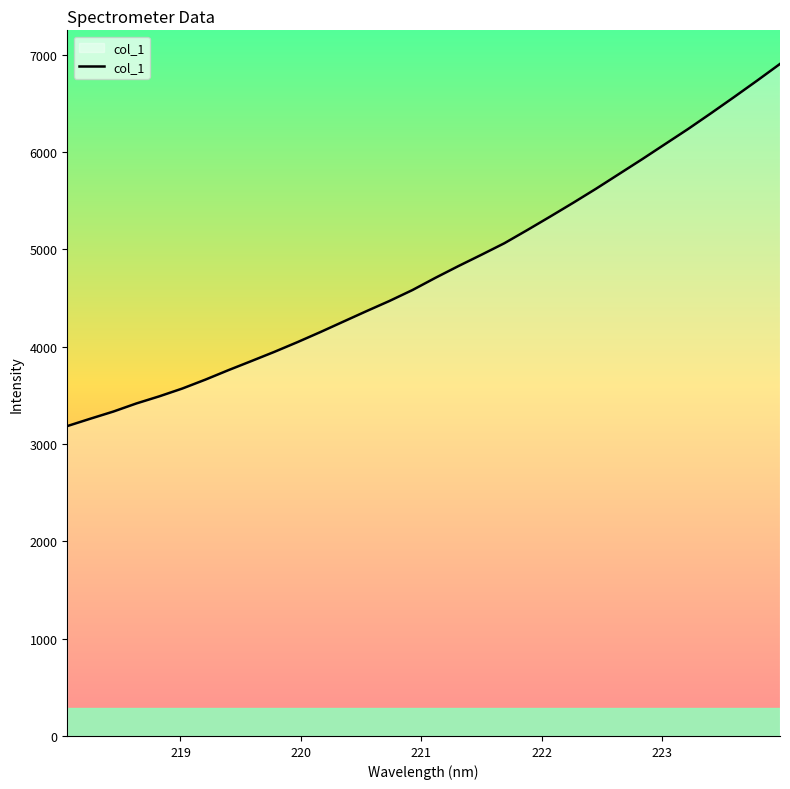

What is the maximum value shown in the chart?

6904.9